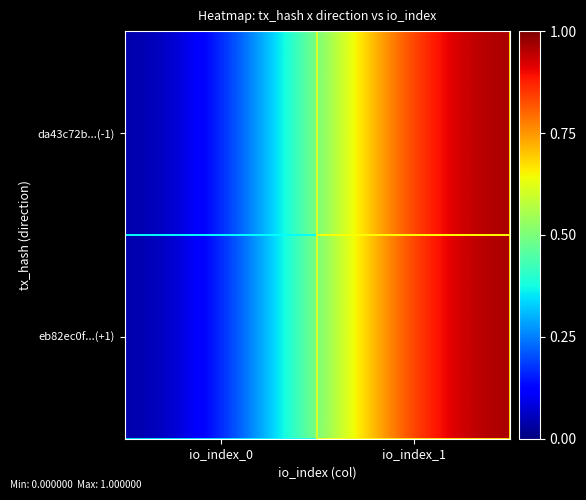

At io_index_0, list the series in order from largest to smallest.

da43c72b...(-1), eb82ec0f...(+1)